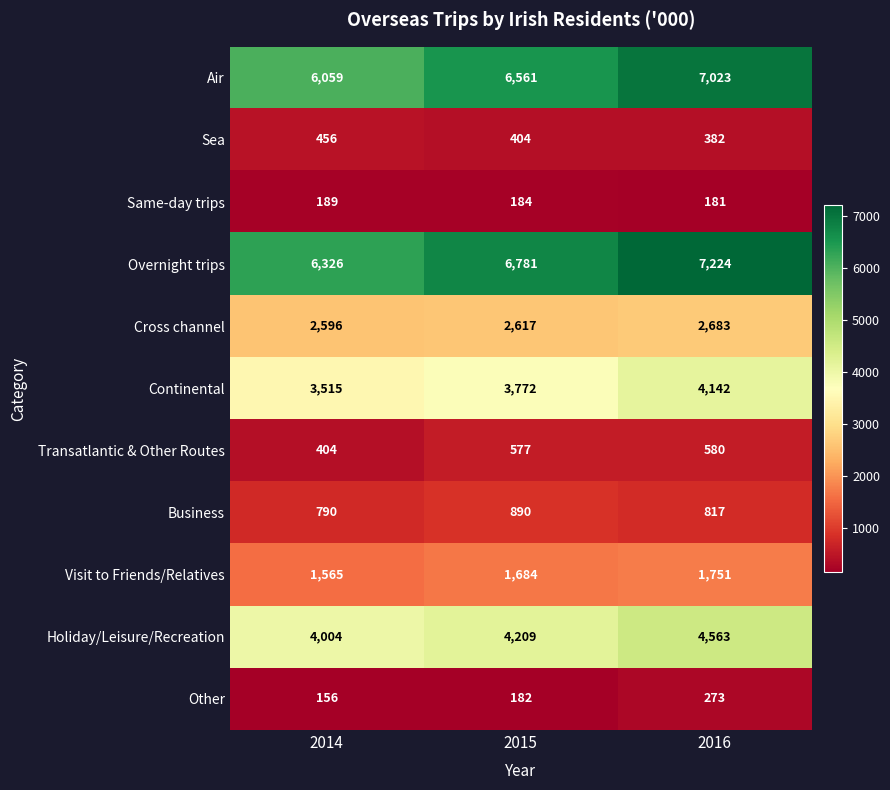

How many distinct data groups are displayed?

11